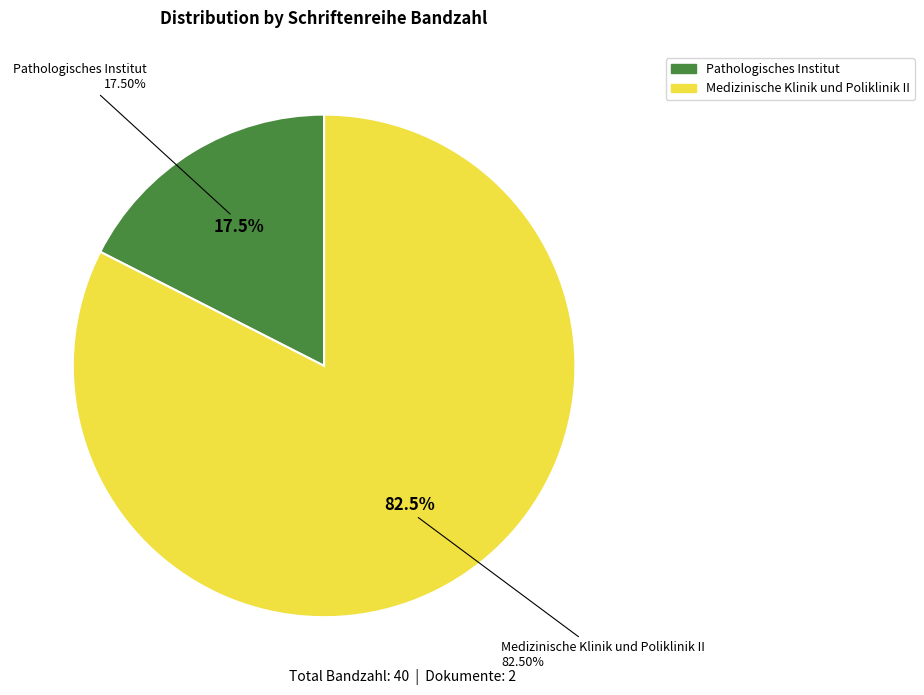

Does Medizinische Klinik und Poliklinik II account for over 50% of the chart?

Yes